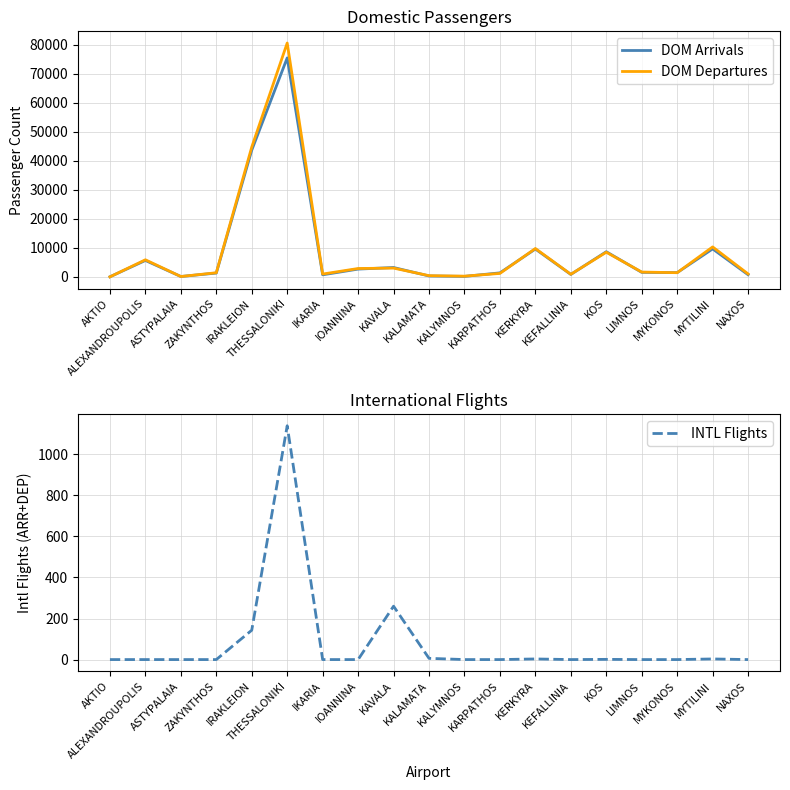

How many interior local peaks does the DOM Arrivals series have?

6